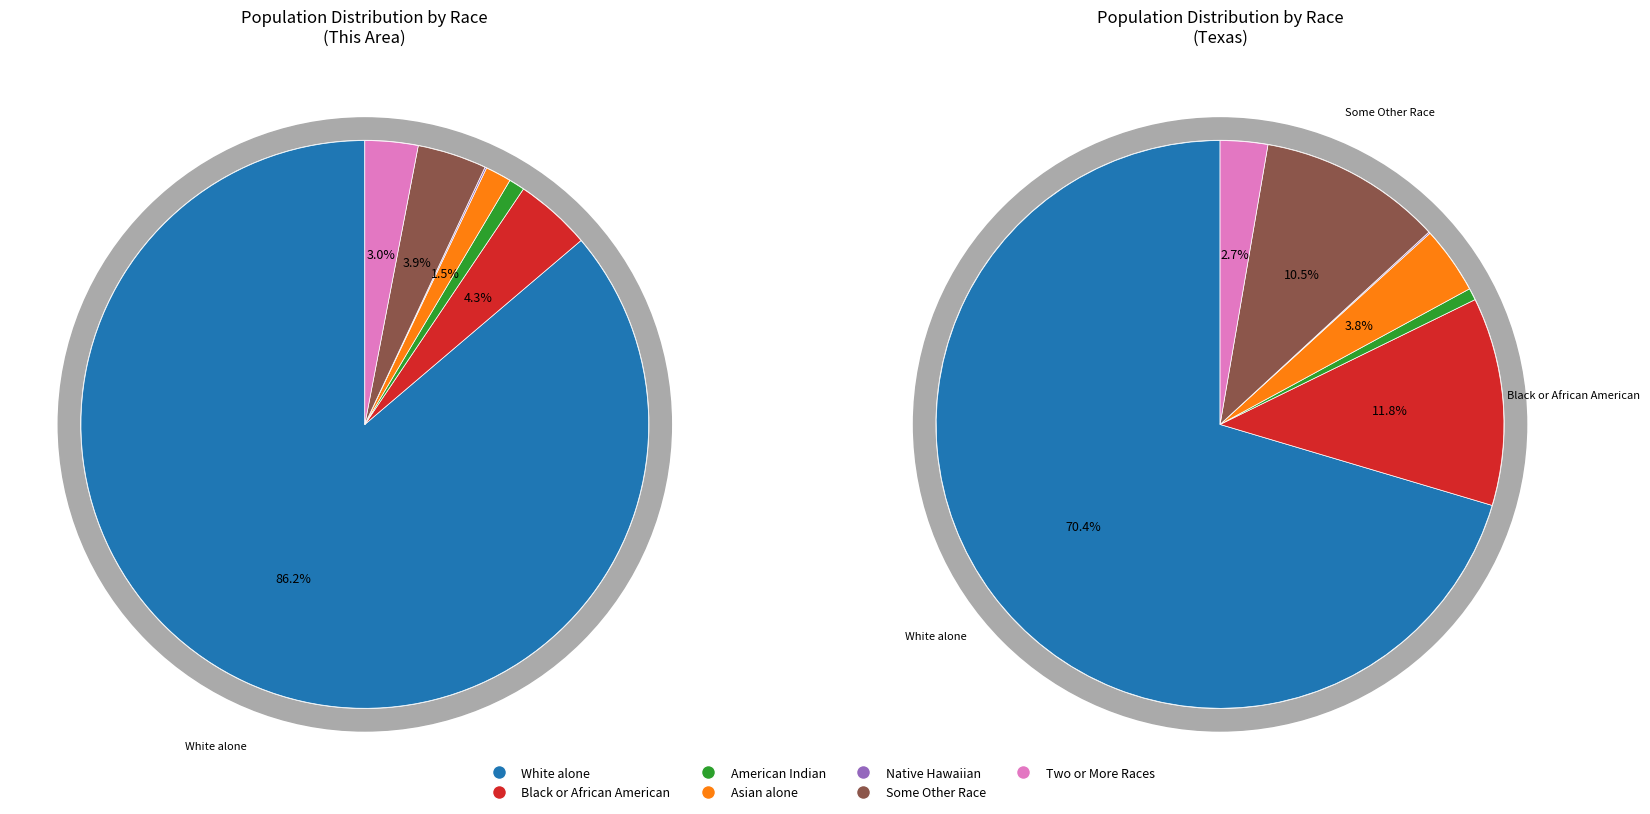

The American Indian and Alaska Native slice represents 11% of the pie. True or false?

False